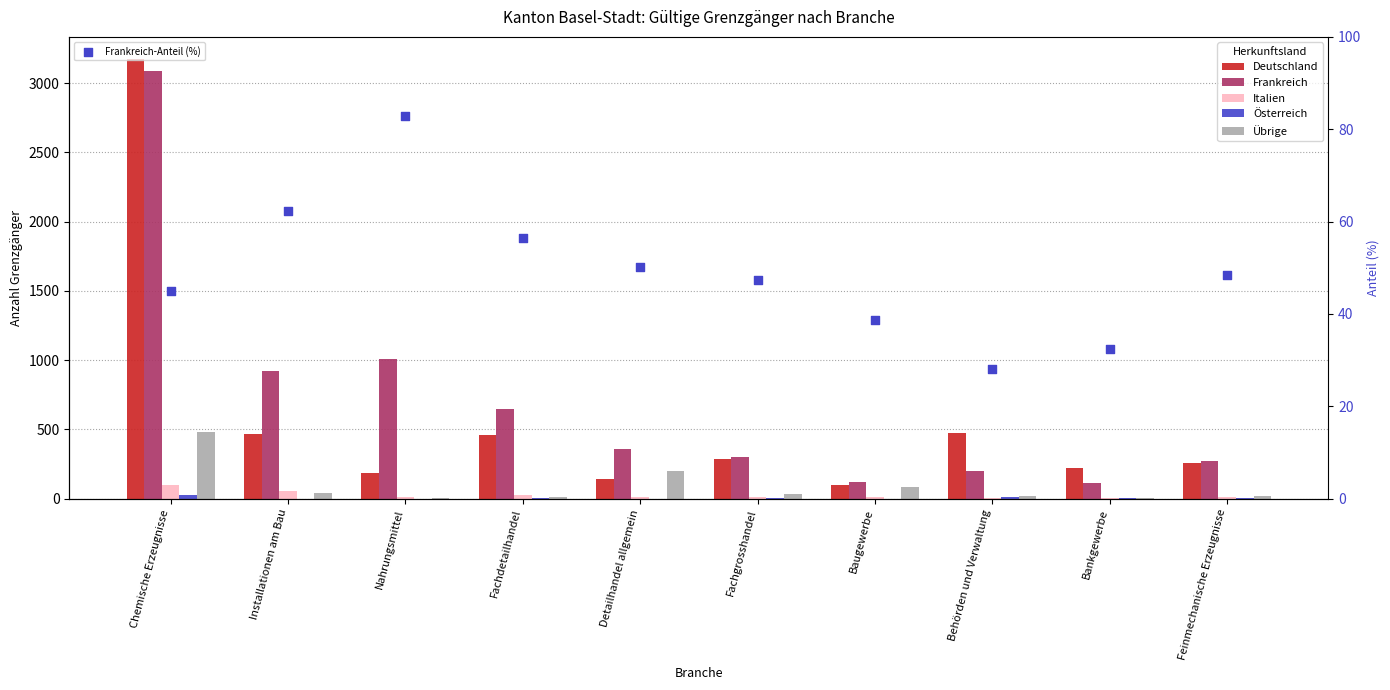

Which series reaches the maximum Y coordinate?

Deutschland